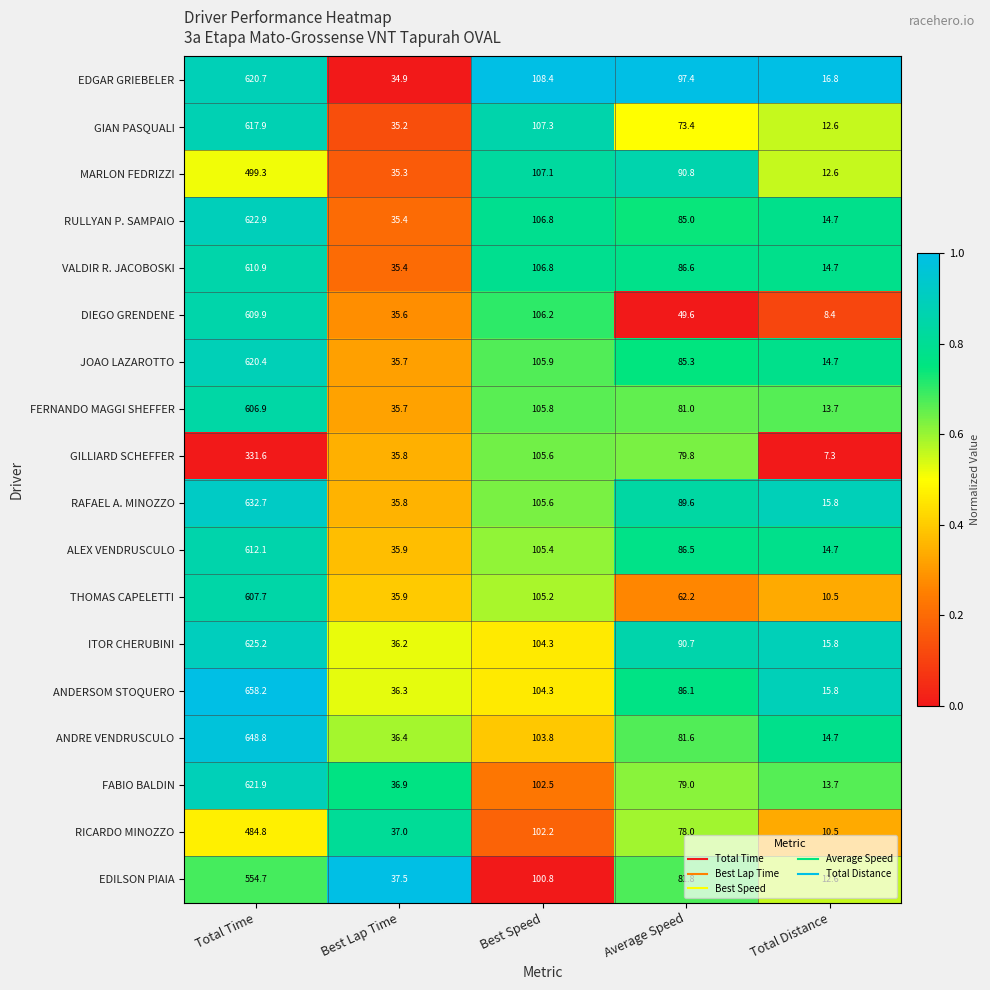

Which series has the largest total across all categories?

ANDERSOM STOQUERO